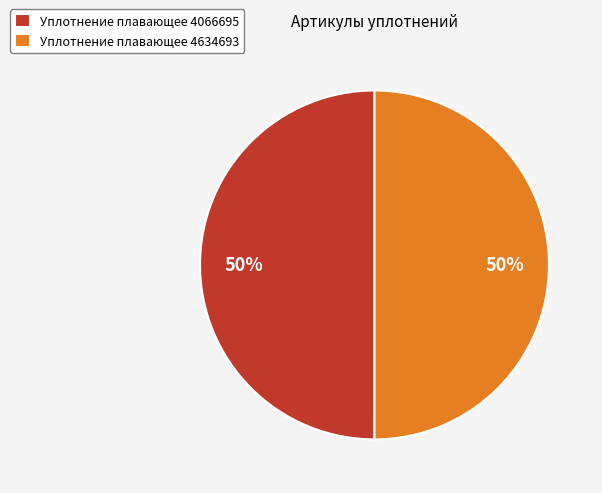

Is the sum of Уплотнение плавающее 4066695 and Уплотнение плавающее 4634693 greater than half?

Yes